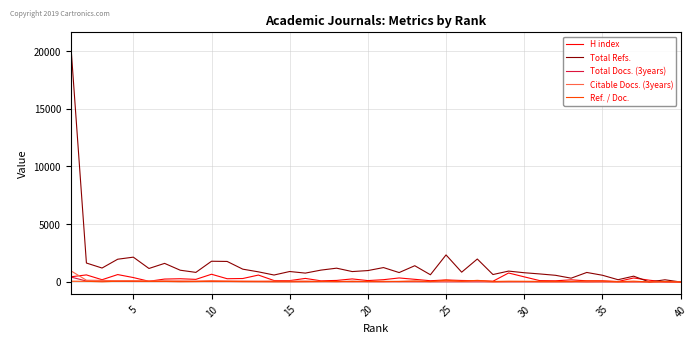

Which series has the largest total across all categories?

Total Refs.